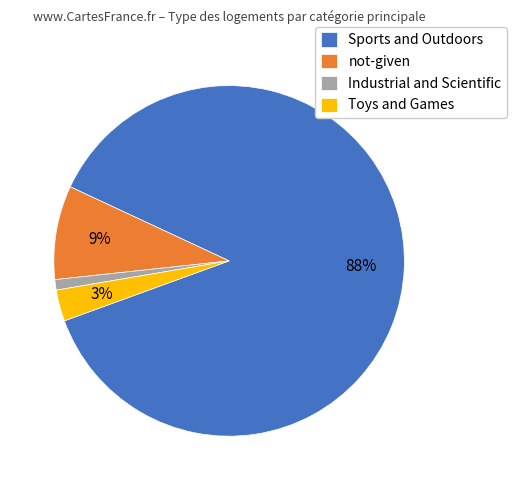

Which slice is the largest?

Sports and Outdoors